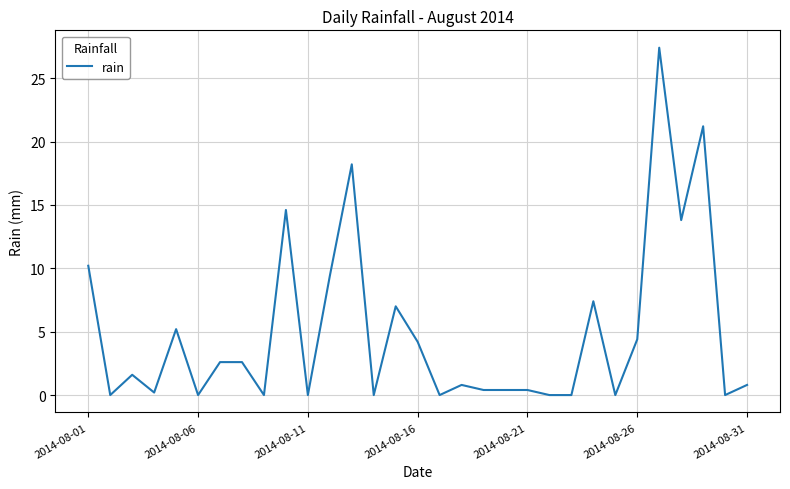

What is the difference between the maximum and minimum values?

27.4